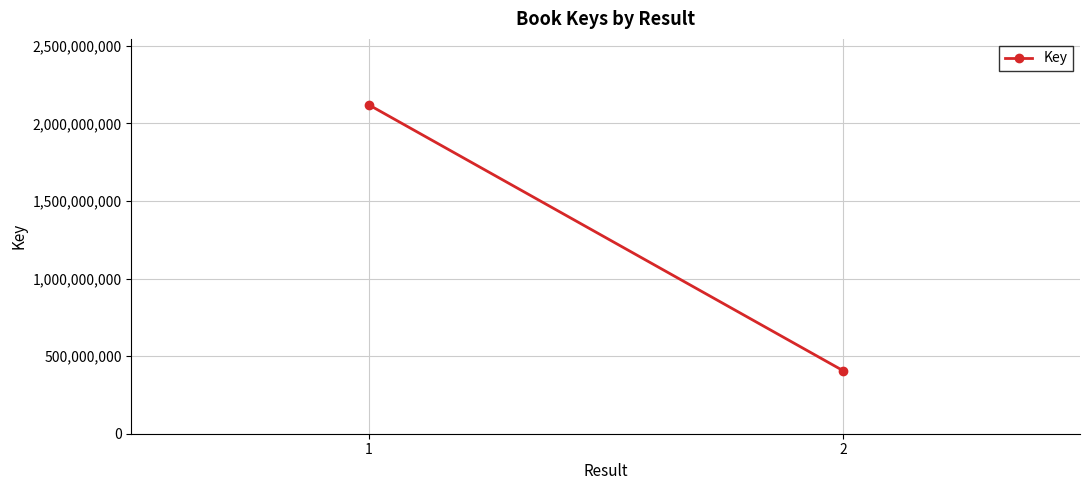

What is the average value?

1263762410